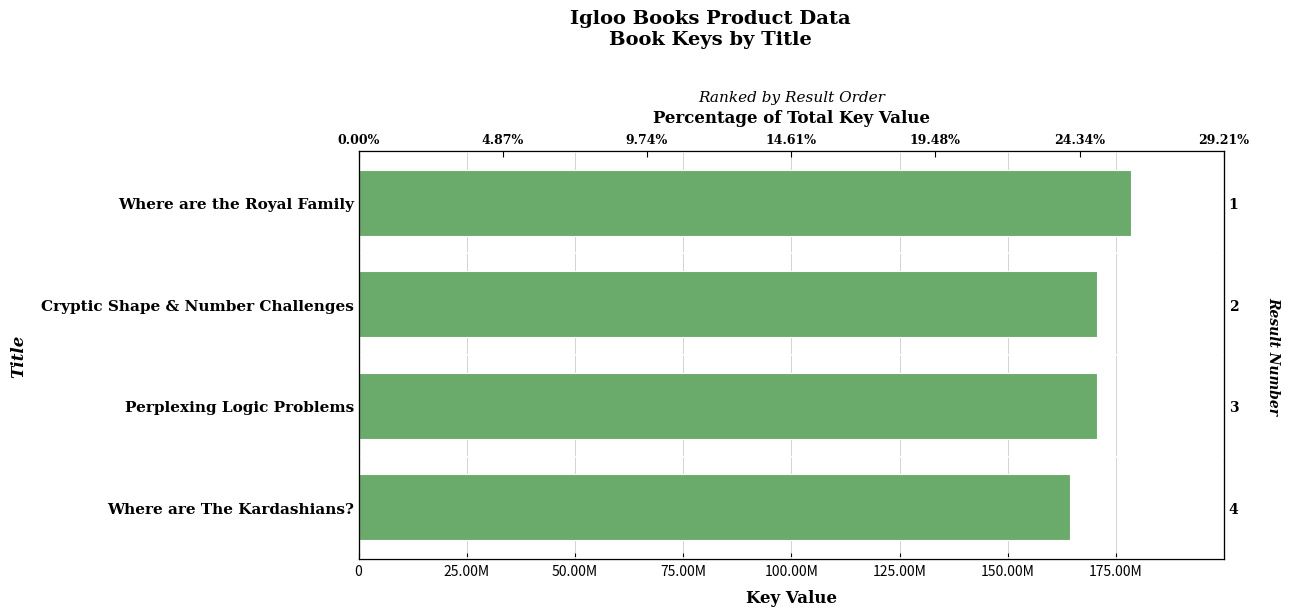

What is the maximum value shown in the chart?

178468192